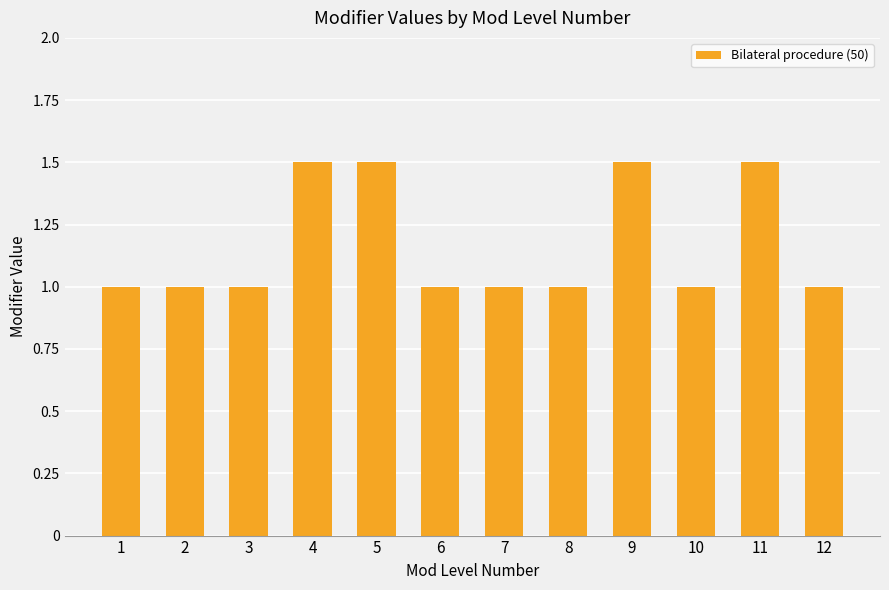

The value at 12 is 1.0. True or false?

True